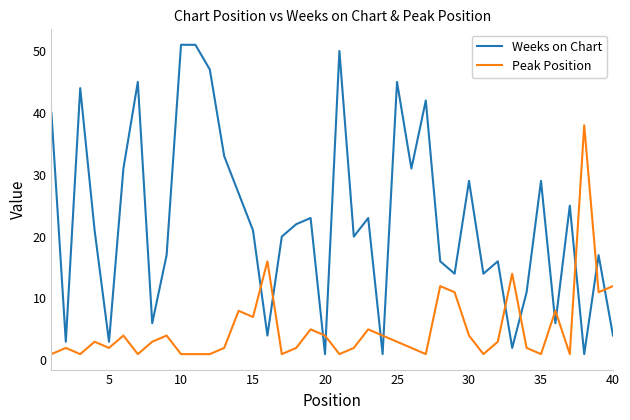

Rank the series by their maximum value, from highest to lowest.

Weeks on Chart, Peak Position